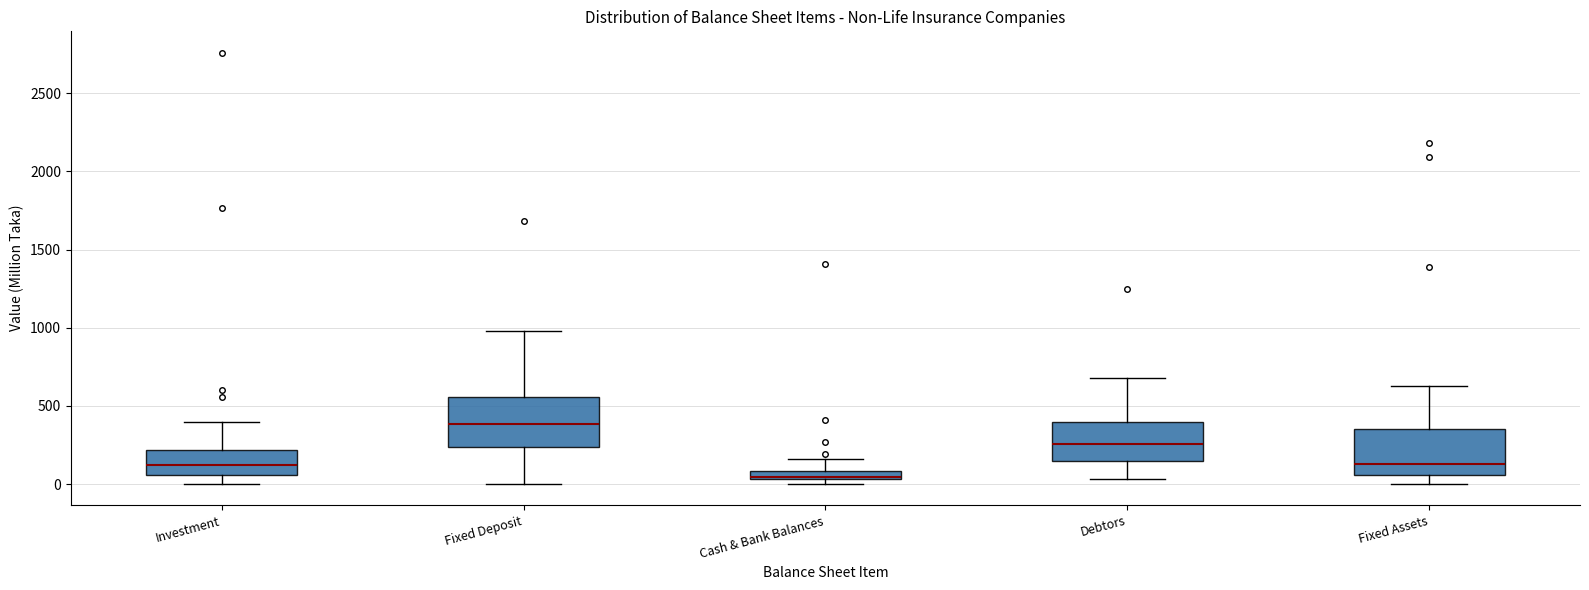

Which box has the highest median line?

Fixed Deposit